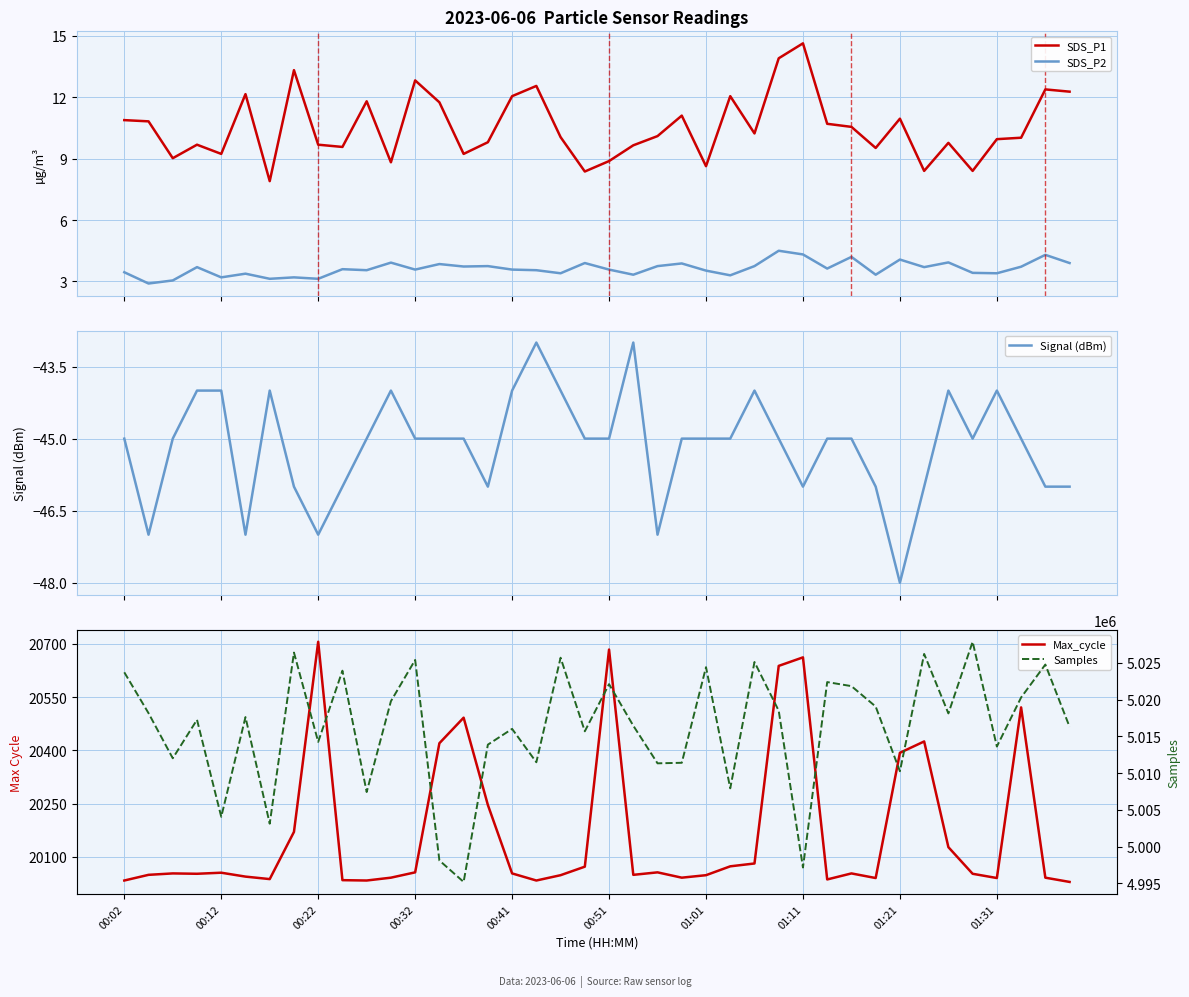

Read the SDS_P2 value at 31.

3.3